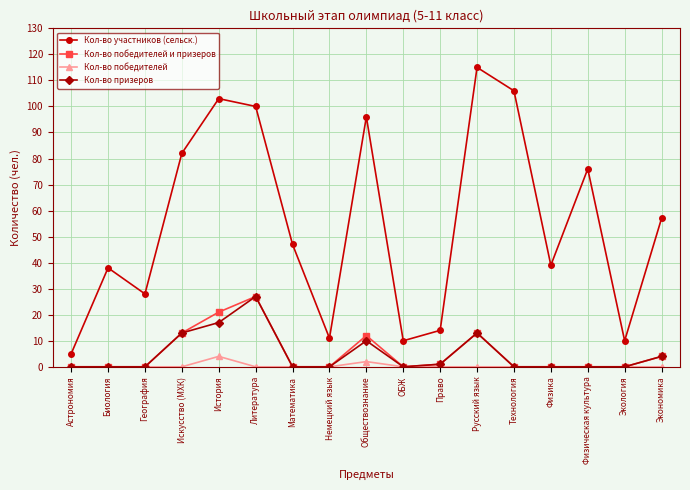

True or false: Кол-во участников (сельск.) and Кол-во победителей intersect in this chart.

False